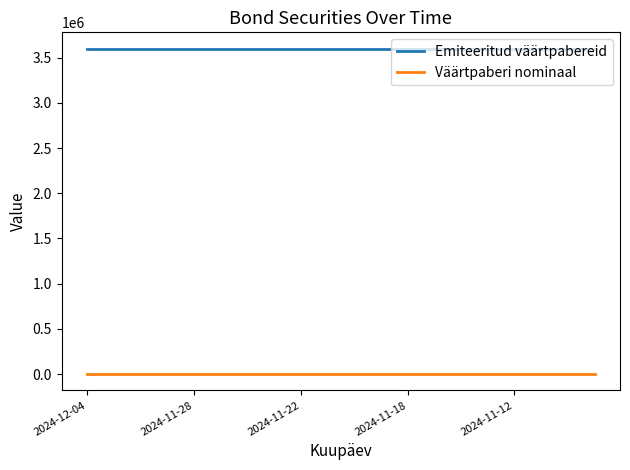

How many distinct data groups are displayed?

2